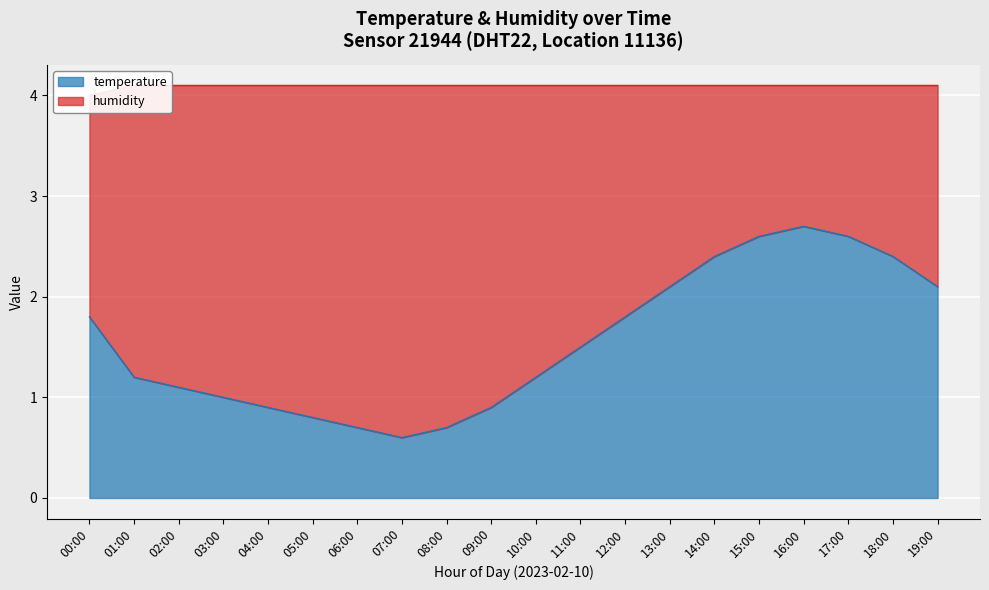

At which category does the data reach its first local peak?

16:00